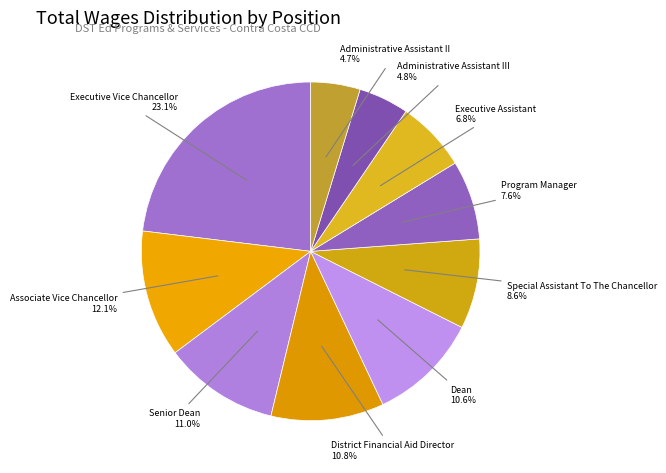

How many segments does this pie chart have?

10